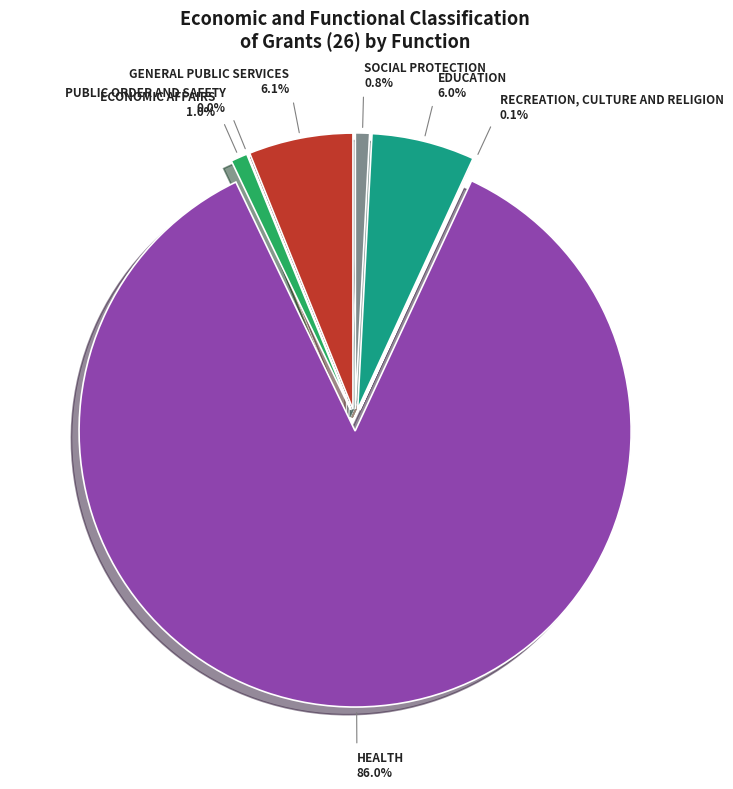

Which slice represents more than half of the pie?

HEALTH